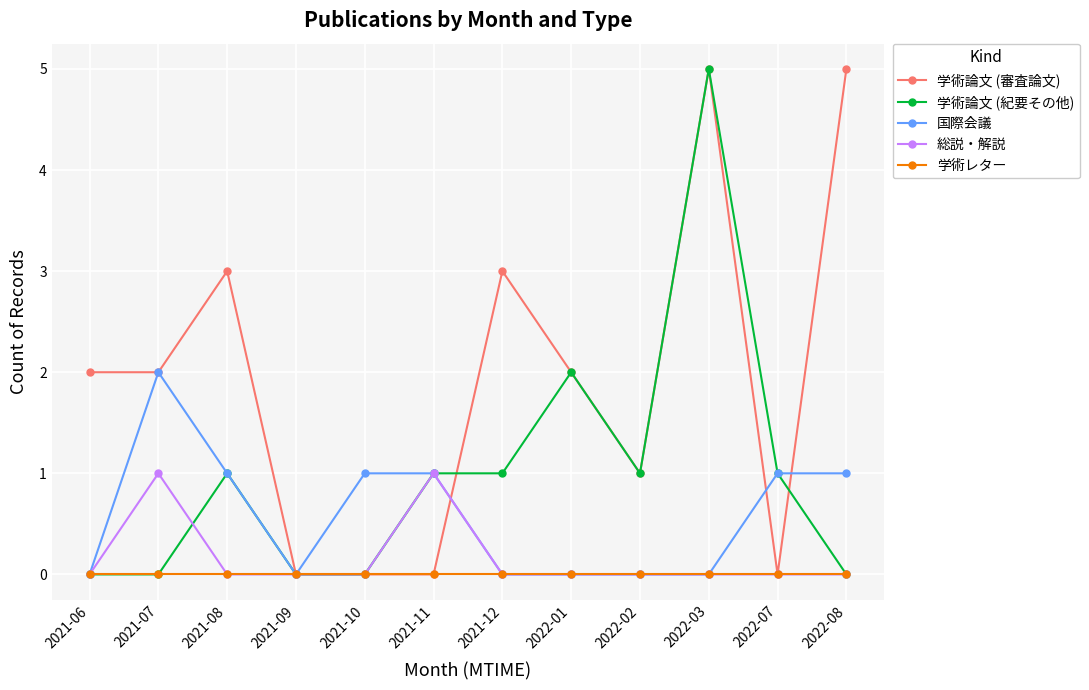

Reading left to right, list all the values displayed in this chart.

学術論文 (審査論文): 2	2	3	0	0	0	3	2	1	5	0	5
学術論文 (紀要その他): 0	0	1	0	0	1	1	2	1	5	1	0
国際会議: 0	2	1	0	1	1	0	0	0	0	1	1
総説・解説: 0	1	0	0	0	1	0	0	0	0	0	0
学術レター: 0	0	0	0	0	0	0	0	0	0	0	0